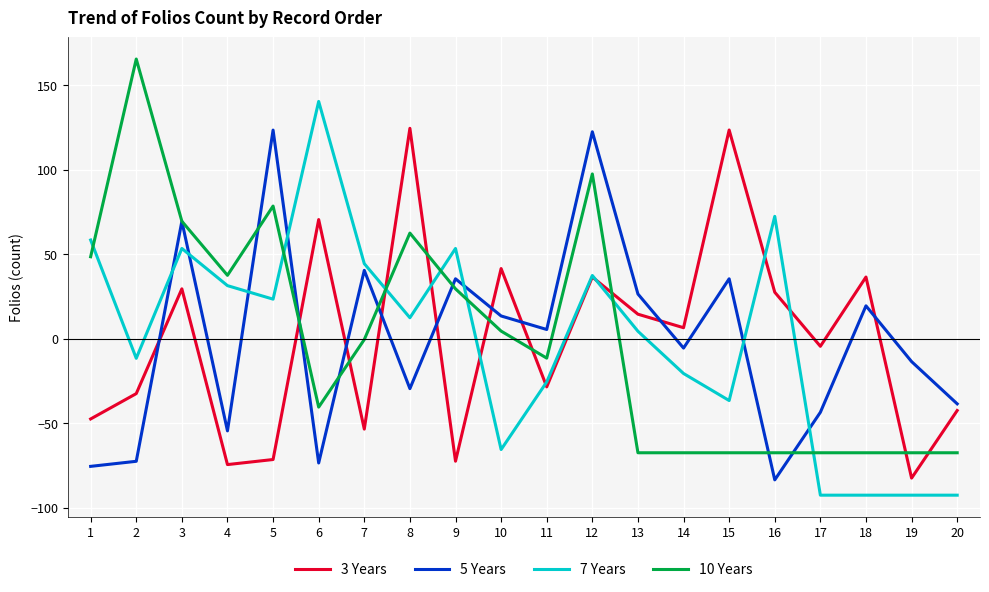

Is it true that 7 Years equals -25.7 at 11?

True